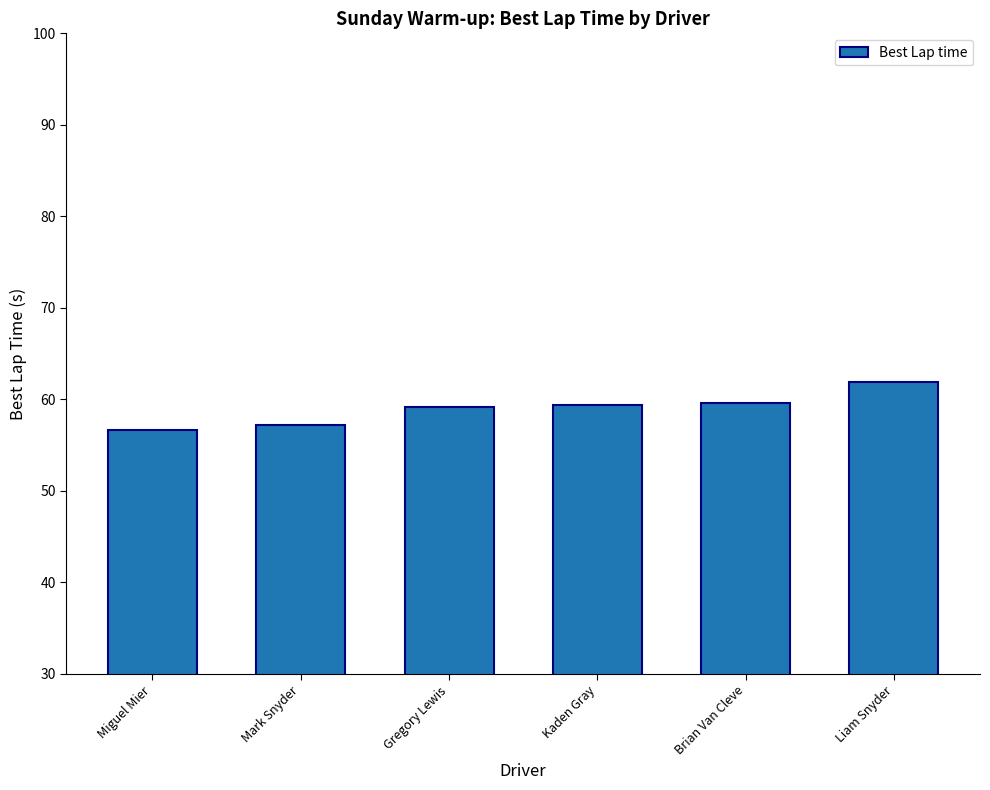

The value at Miguel Mier is 56.7. True or false?

True